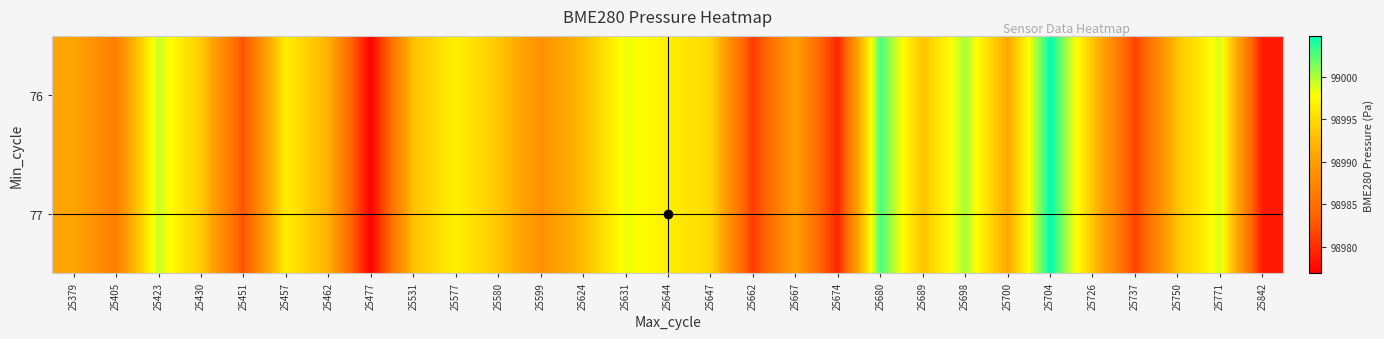

Reading left to right, transcribe all the data shown in this chart.

76: 25379=98990.6	25405=98986.6	25423=98999.3	25430=98993.8	25451=98982.4	25457=98996.6	25462=98991.8	25477=98976.9	25531=98992.9	25577=98996.7	25580=98993.7	25599=98988.4	25624=98992.6	25631=98998.3	25644=98996.6	25647=98994.8	25662=98981.0	25667=98990.2	25674=98979.4	25680=99002.8	25689=98993.2	25698=99000.2	25700=98991.0	25704=99004.8	25726=98993.3	25737=98981.3	25750=98993.3	25771=98998.9	25842=98978.6
77: 25379=98990.6	25405=98986.6	25423=98999.3	25430=98993.8	25451=98982.4	25457=98996.6	25462=98991.8	25477=98976.9	25531=98992.9	25577=98996.7	25580=98993.7	25599=98988.4	25624=98992.6	25631=98998.3	25644=98996.6	25647=98994.8	25662=98981.0	25667=98990.2	25674=98979.4	25680=99002.8	25689=98993.2	25698=99000.2	25700=98991.0	25704=99004.8	25726=98993.3	25737=98981.3	25750=98993.3	25771=98998.9	25842=98978.6